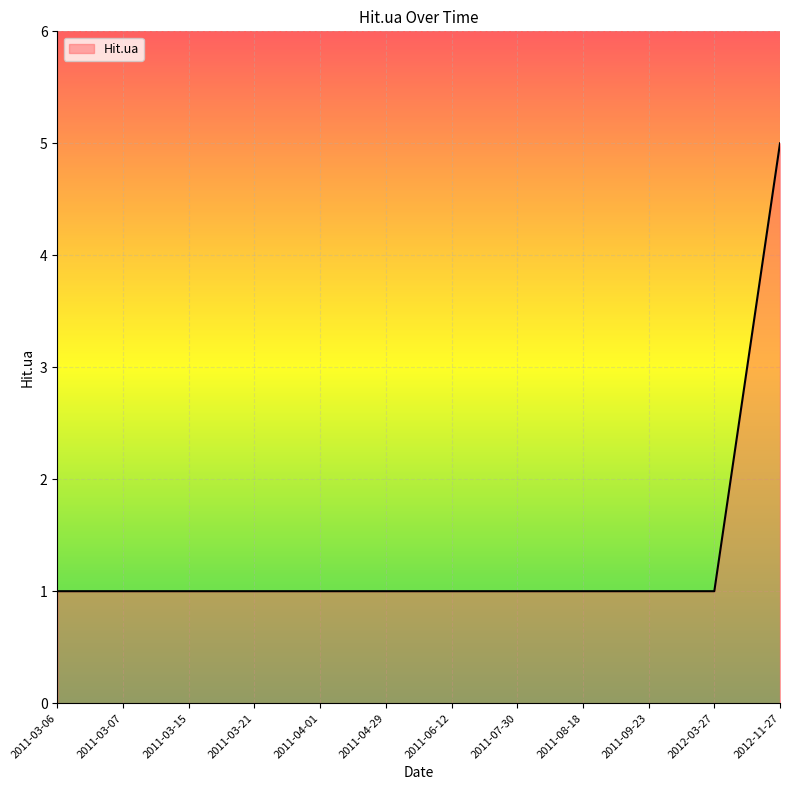

Is it true that the value at 2012-11-27 is 3?

False